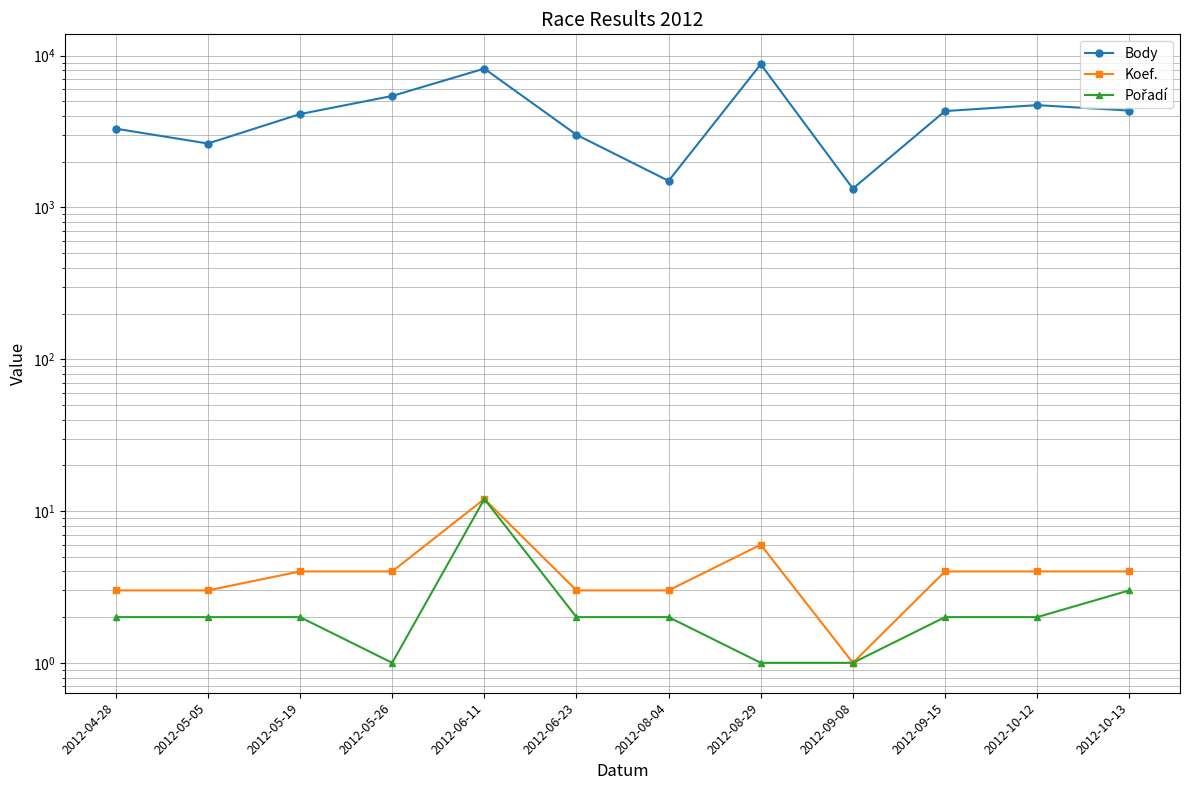

In Body, how many points are lower than both neighbors (excluding endpoints)?

3